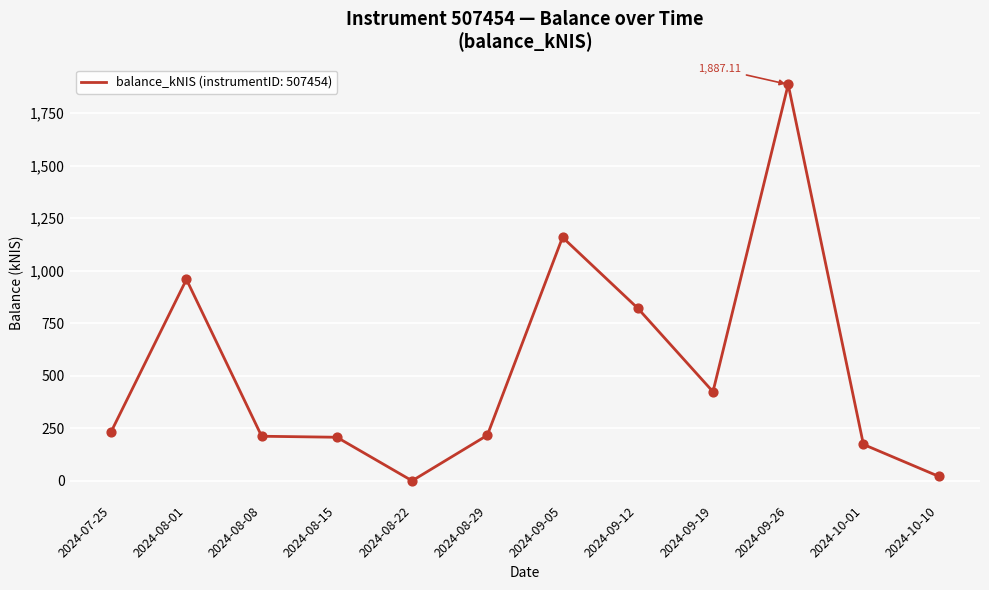

What is the change in value from 2024-08-15 to 2024-09-26?

+1679.8